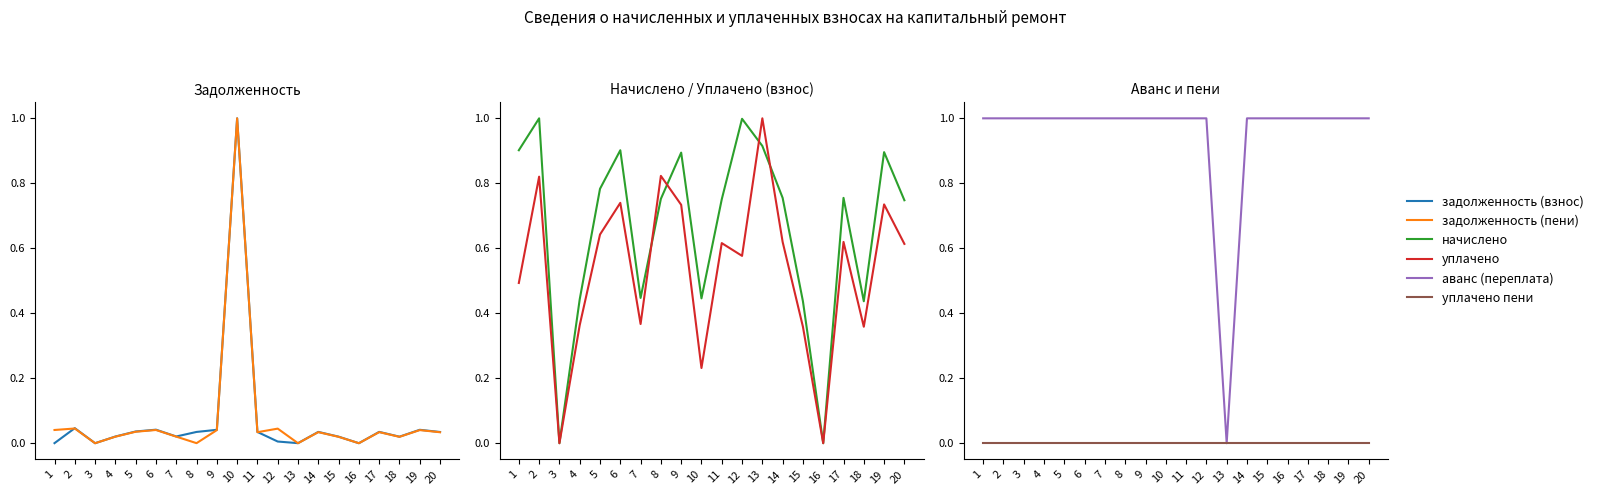

Is the value of уплачено пени at 19 greater than the value of аванс (переплата) at 11?

No